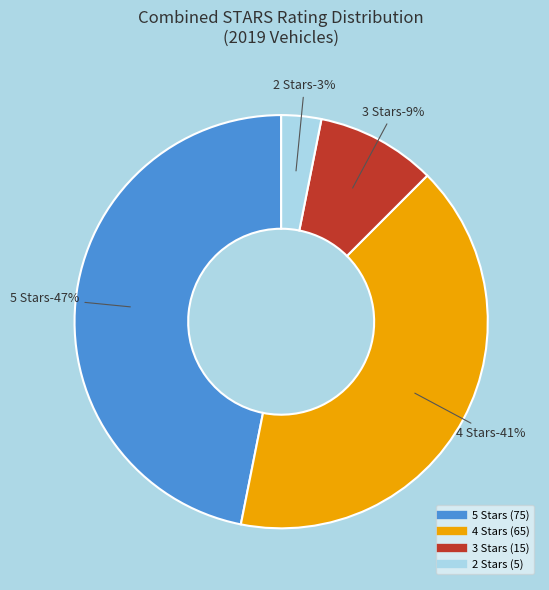

Is 1 Star the majority of the pie?

No